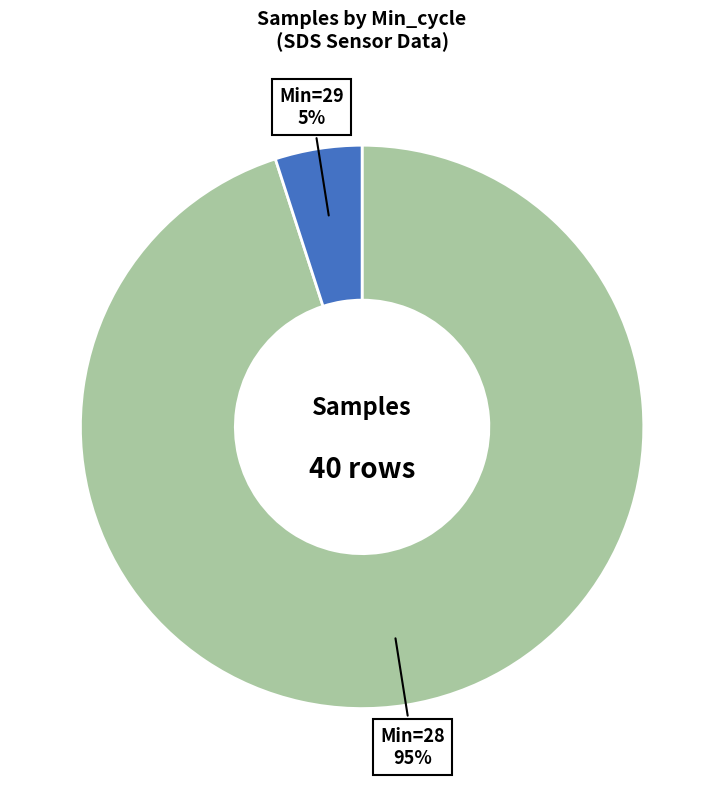

To the nearest percent, what is the average slice percentage?

50%